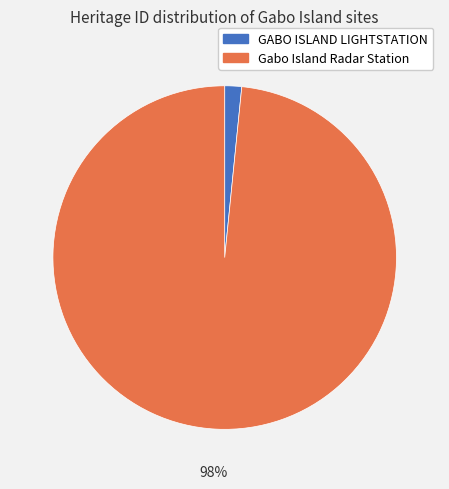

What is the largest slice in the pie chart?

Gabo Island Radar Station